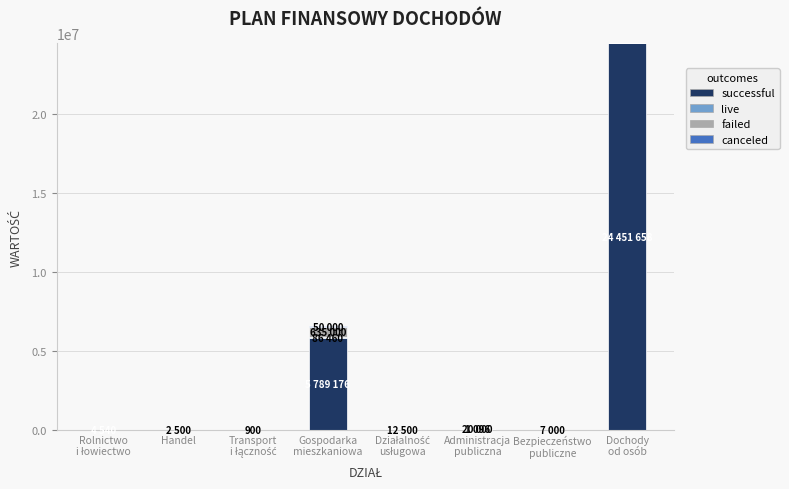

Are the bars grouped side by side (vs. stacked)?

No